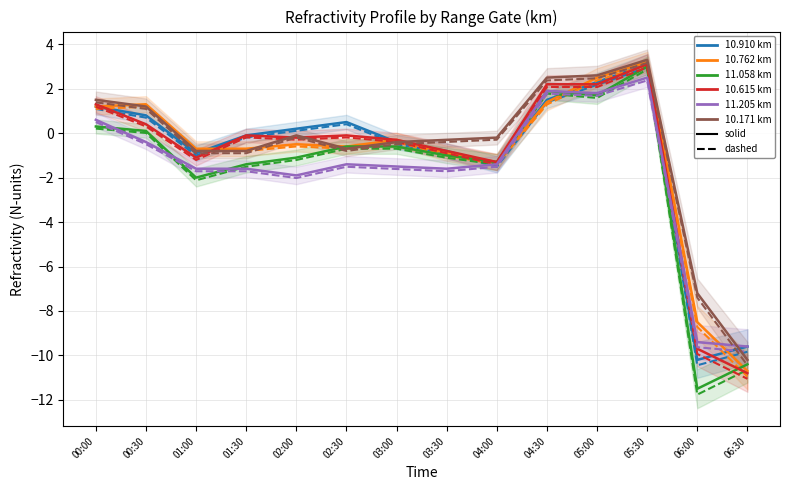

The value of 11.205 at 00:30 is -0.2. True or false?

False